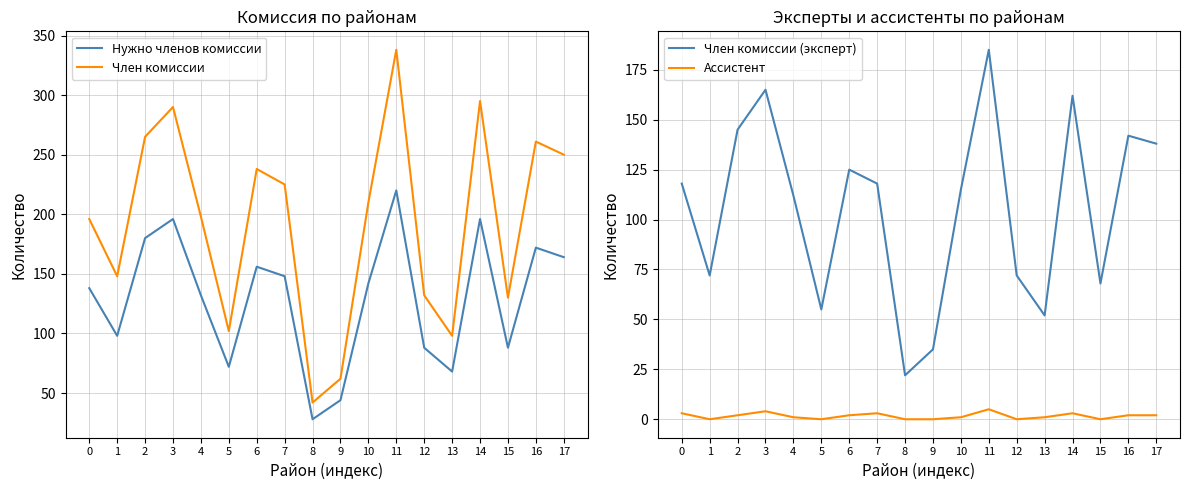

True or false: Нужно членов комиссии and Член комиссии (эксперт) intersect in this chart.

False